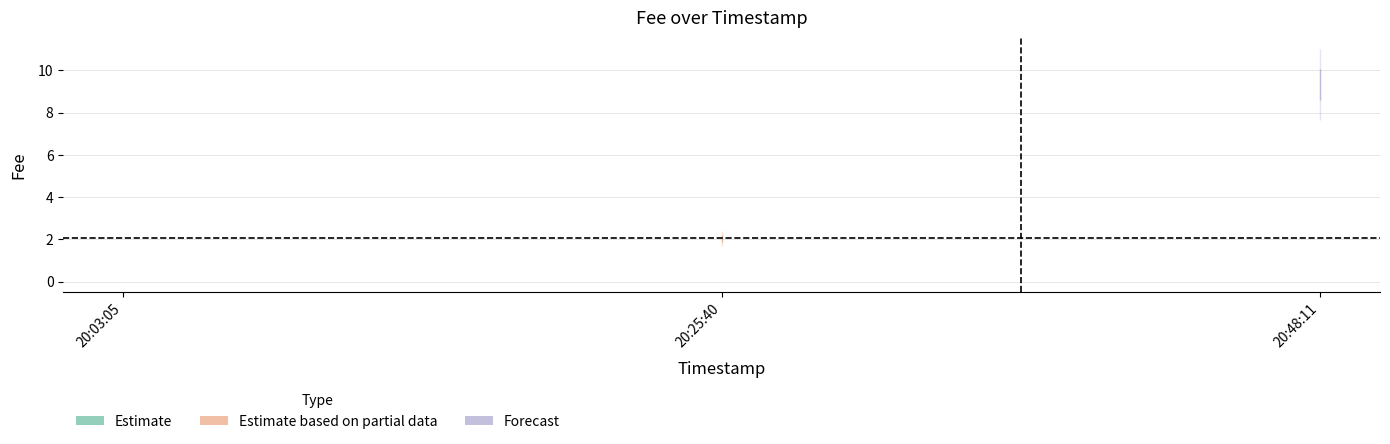

Reading left to right, transcribe all the data shown in this chart.

0.1	2.1	9.3